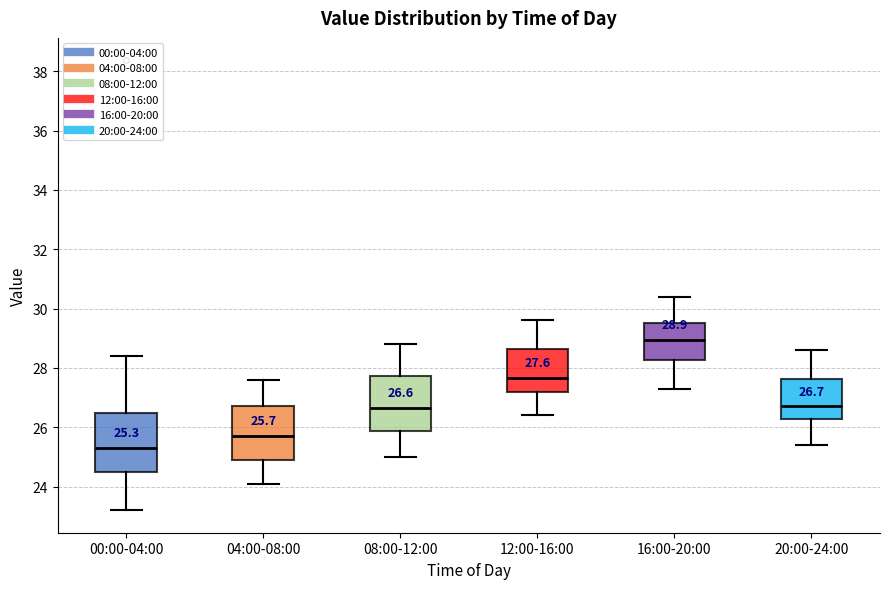

Which box has the lowest median line?

00:00-04:00